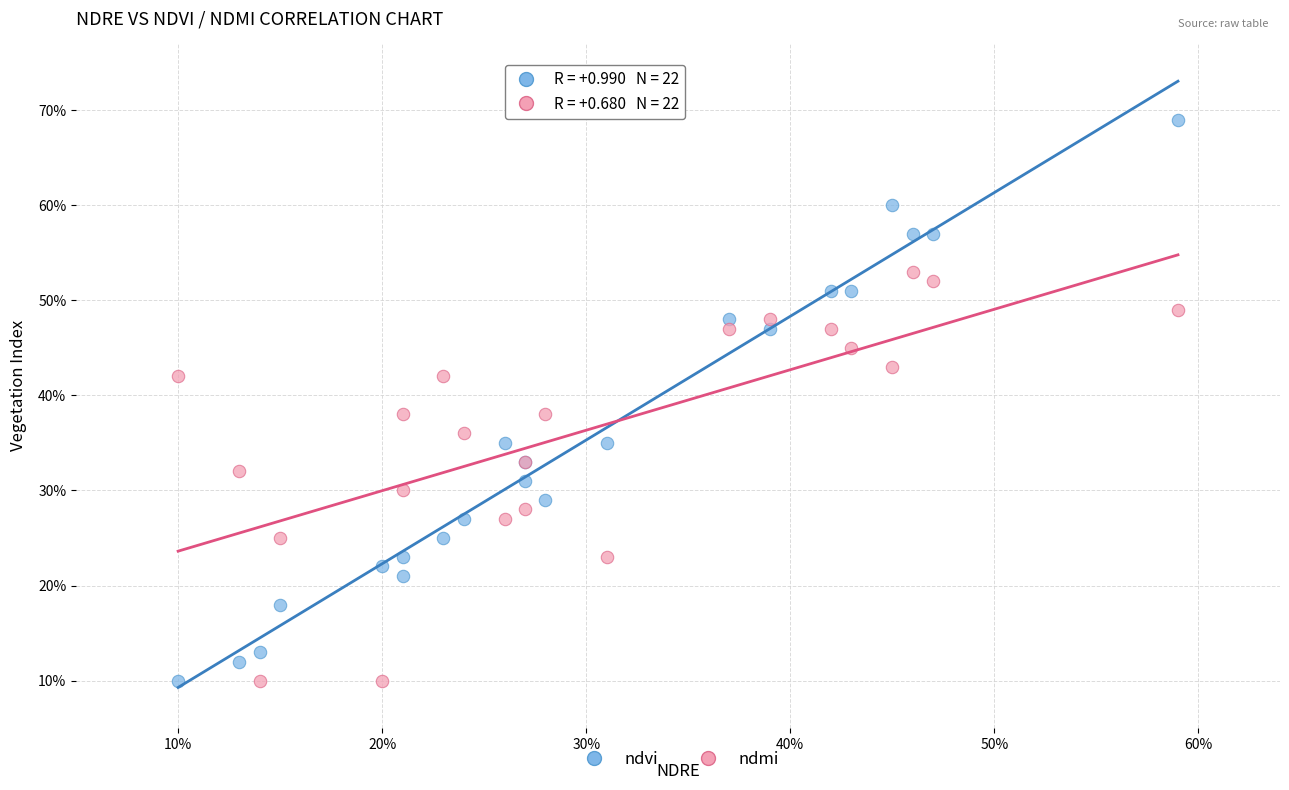

What are all the series names shown in the legend?

ndvi, ndmi